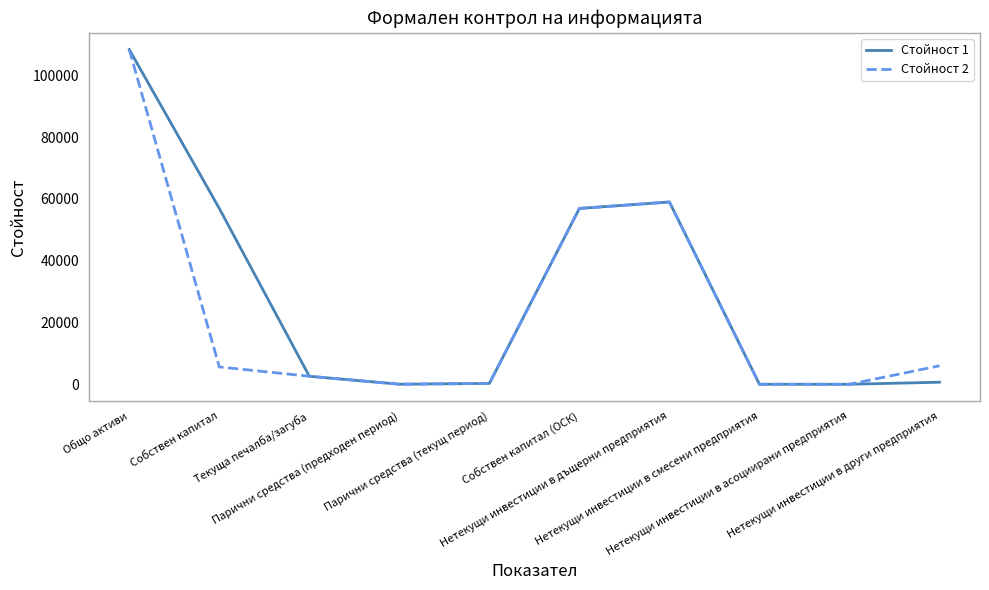

At which label does Стойност 1 first exceed 2590?

Общо активи